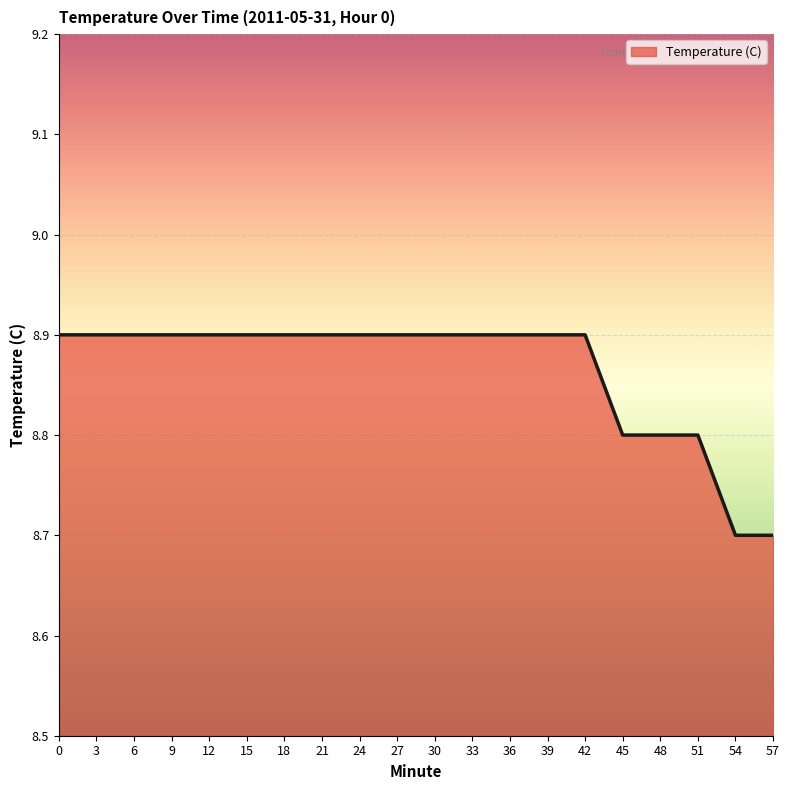

True or false: the data shows 8.9 at 33.

True